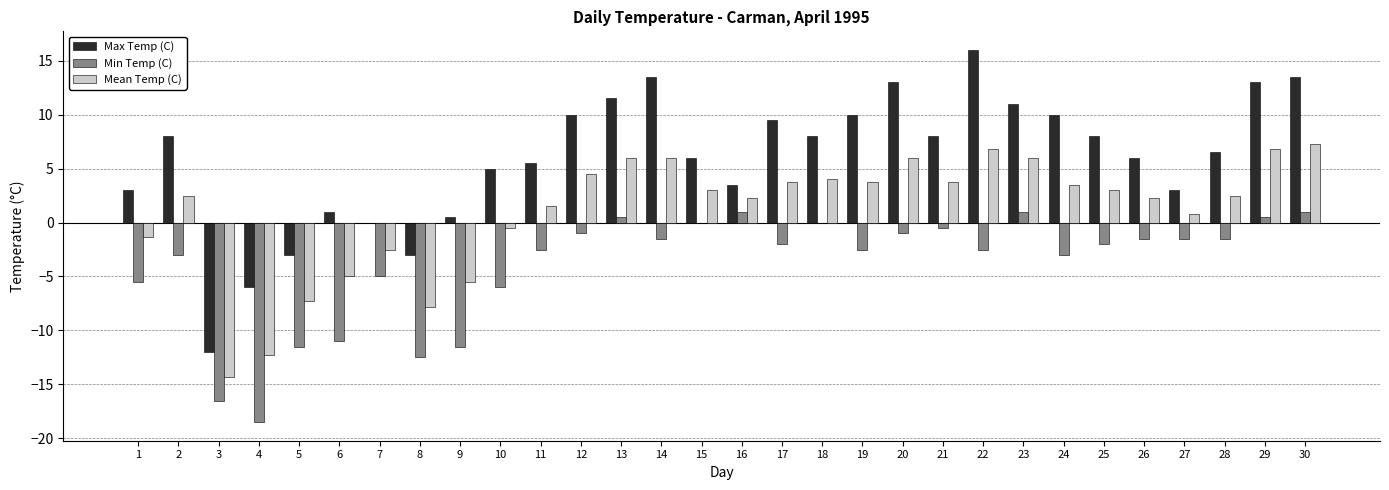

Is the value of Max Temp (C) at 16 greater than the value of Mean Temp (C) at 20?

No